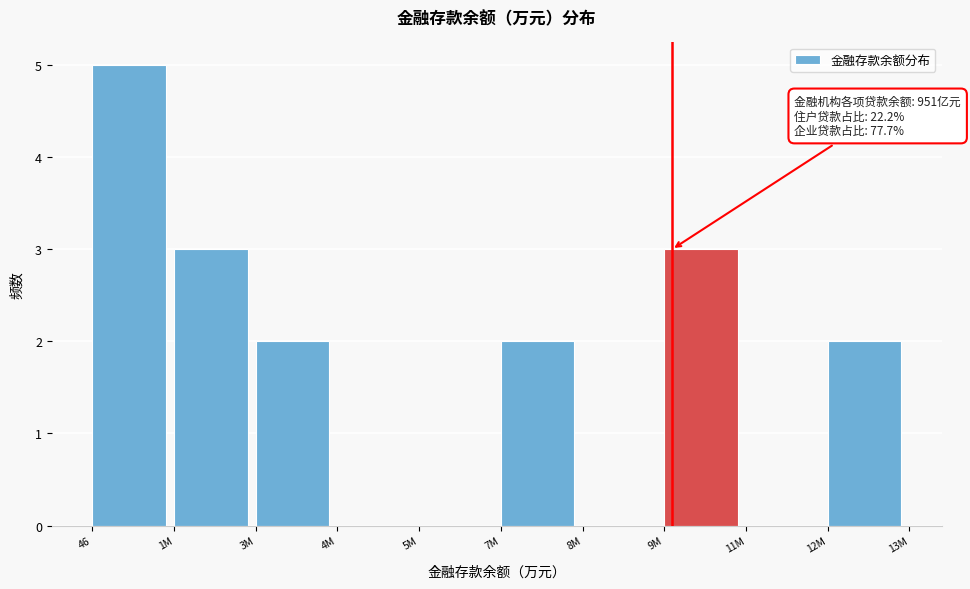

Reading left to right, what are all the values shown in this chart?

46=5	1M=3	3M=2	4M=0	5M=0	7M=2	8M=0	9M=3	11M=0	12M=2